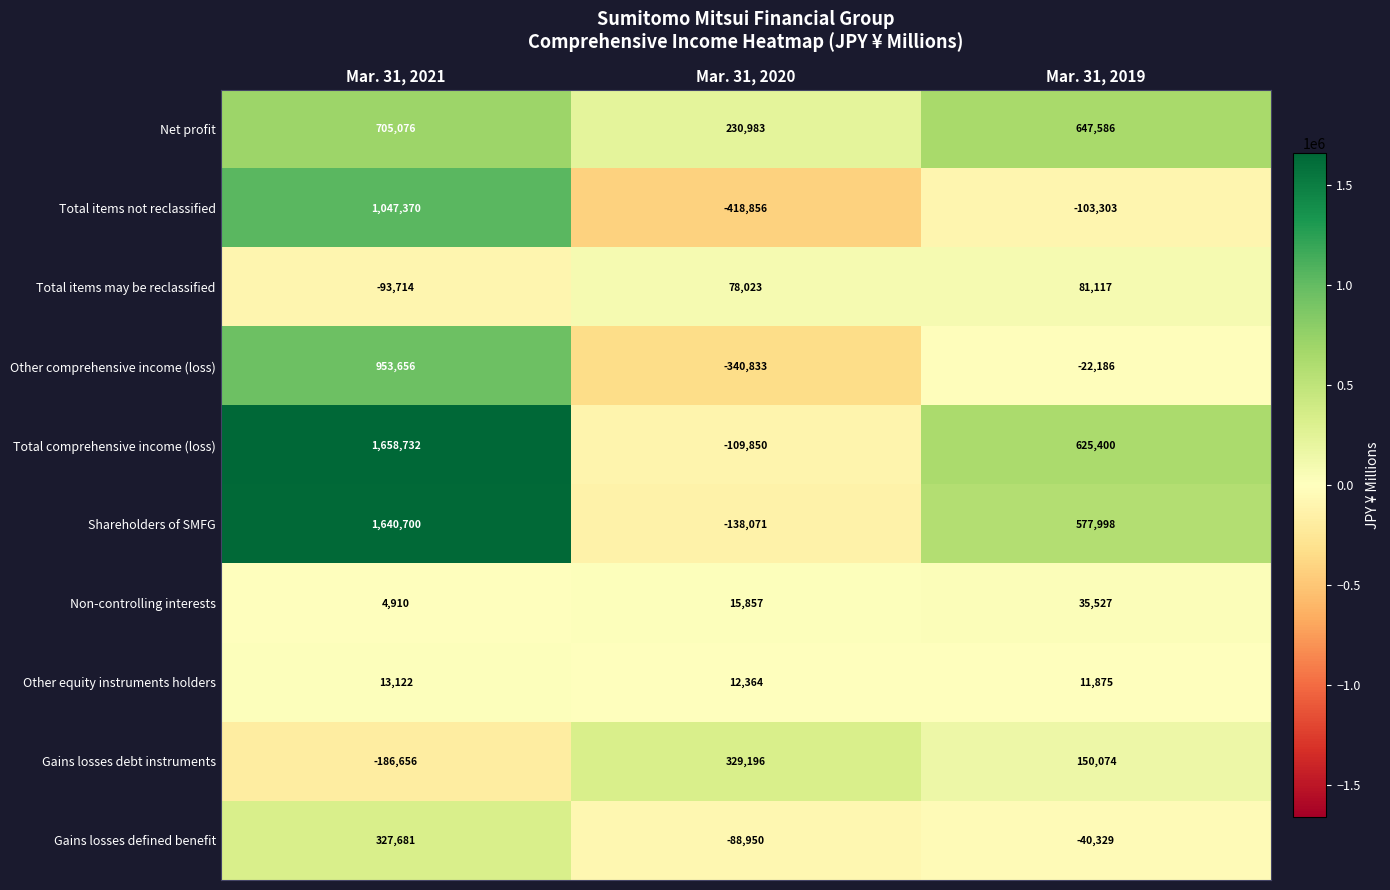

Reading left to right, what are all the values shown in this chart?

Net profit: 705076	230983	647586
Total items not reclassified: 1047370	-418856	-103303
Total items may be reclassified: -93714	78023	81117
Other comprehensive income (loss): 953656	-340833	-22186
Total comprehensive income (loss): 1658732	-109850	625400
Shareholders of SMFG: 1640700	-138071	577998
Non-controlling interests: 4910	15857	35527
Other equity instruments holders: 13122	12364	11875
Gains losses debt instruments: -186656	329196	150074
Gains losses defined benefit: 327681	-88950	-40329